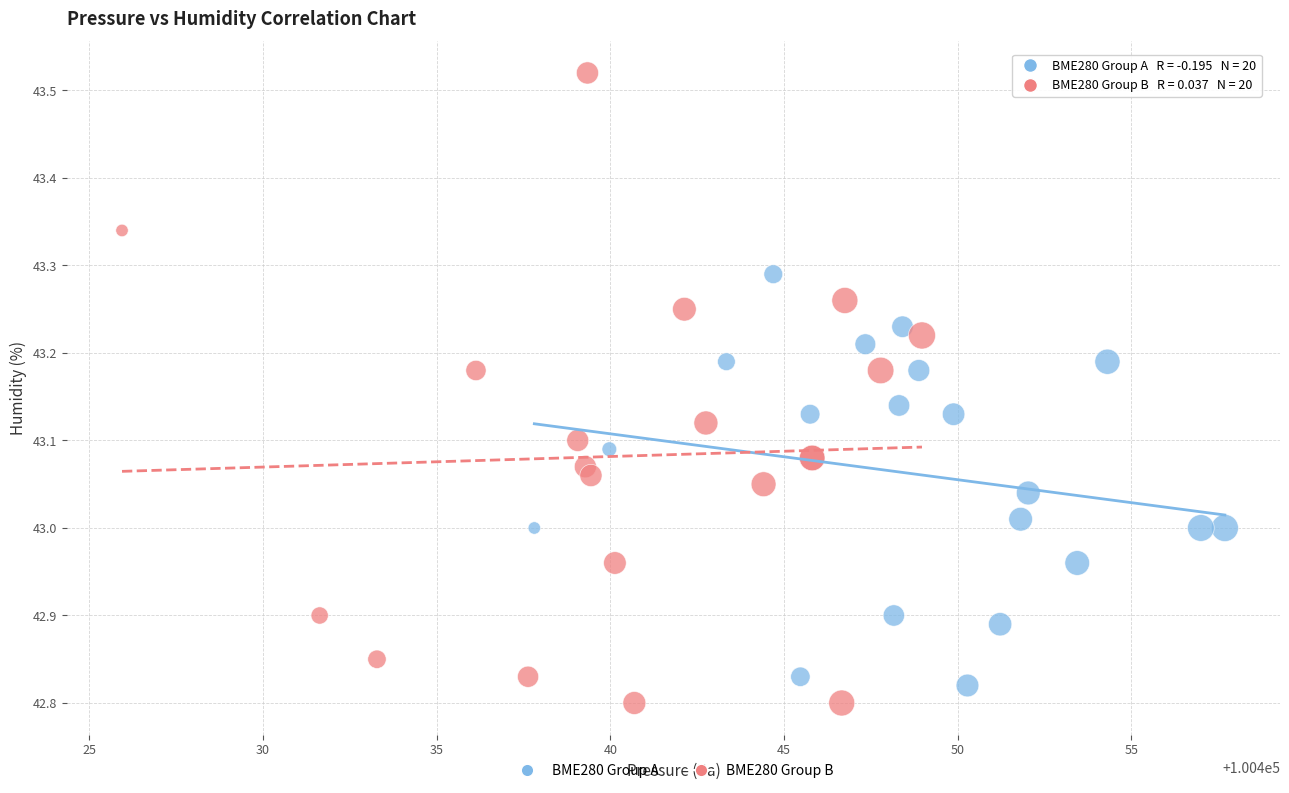

Which series contains the lowest Y value?

BME280 Group B